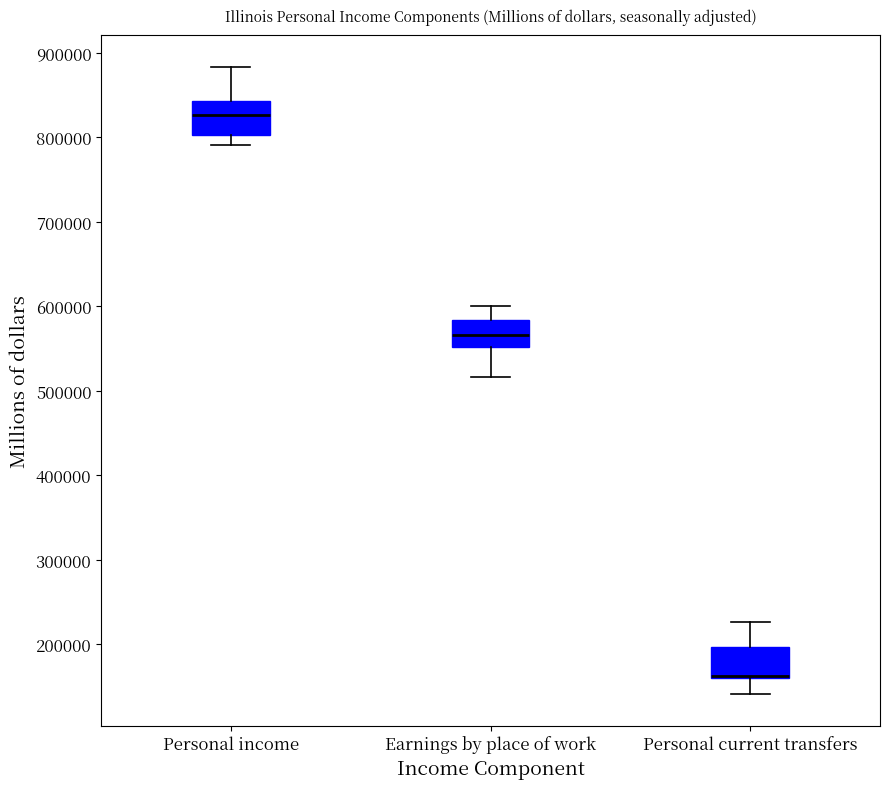

Reading left to right, read every box against the y-axis: the position of its median line, the range the box covers, and the ends of its whiskers. The values are not printed on the chart, so give them approximately, as read against the axis.

Personal income: median 830000, box 800000 to 840000, whiskers 790000 to 880000
Earnings by place of work: median 570000, box 550000 to 580000, whiskers 520000 to 600000
Personal current transfers: median 160000 (drawn on the box's lower edge), box 160000 to 200000, whiskers 140000 to 230000